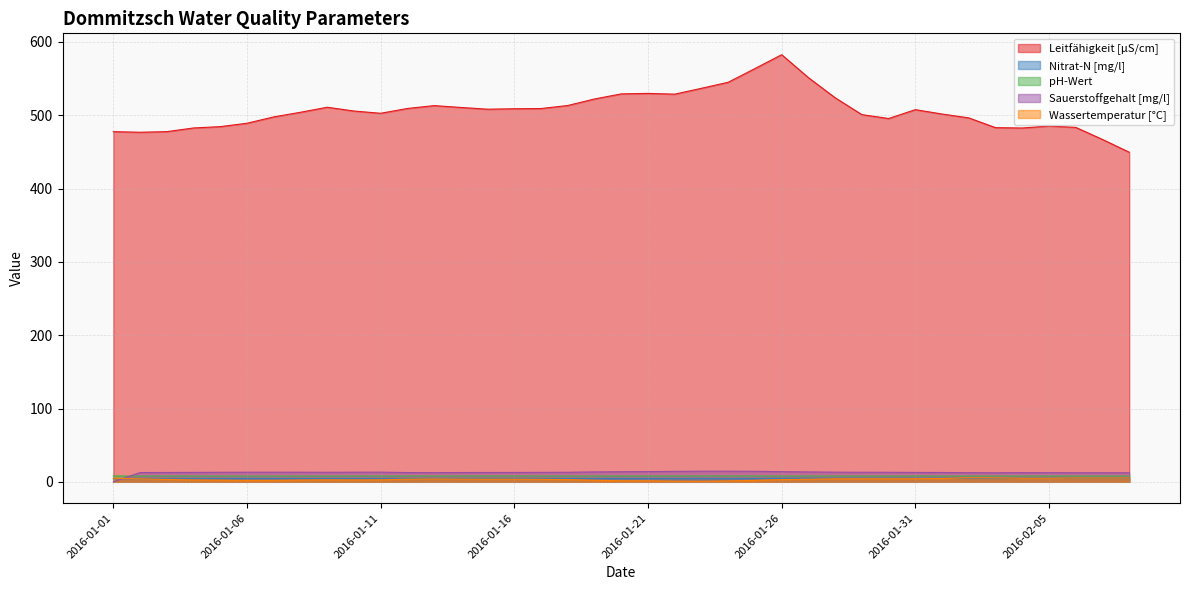

What is the difference between the Nitrat-N [mg/l] values at 2016-02-01 and 2016-01-13?

0.3